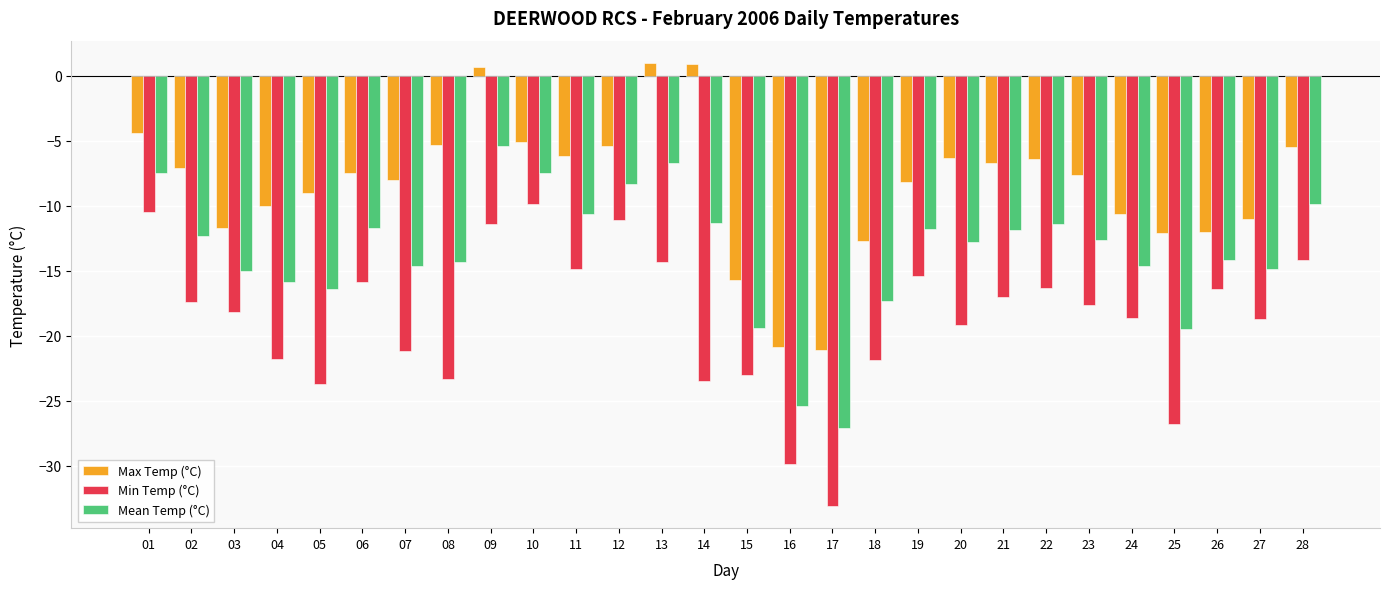

Rank the series at 16 from lowest to highest value.

Min Temp (°C), Mean Temp (°C), Max Temp (°C)